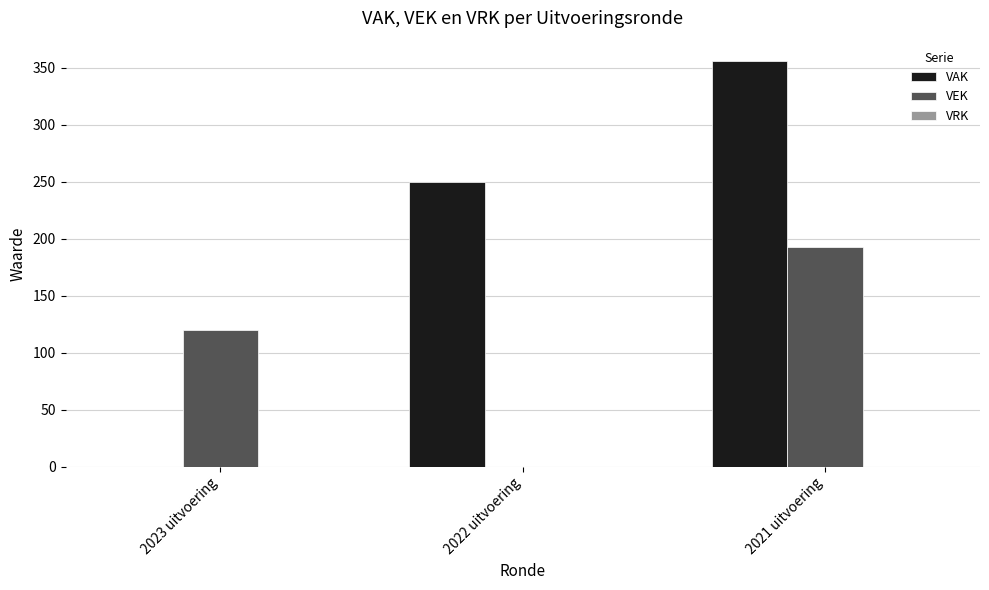

How many values in VAK are above zero?

2